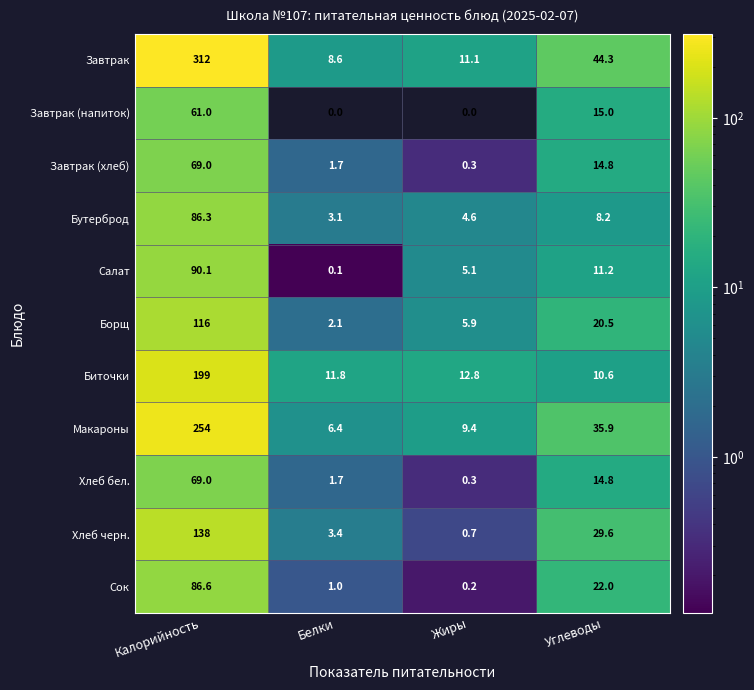

At which category is the sum across all series the highest?

Калорийность